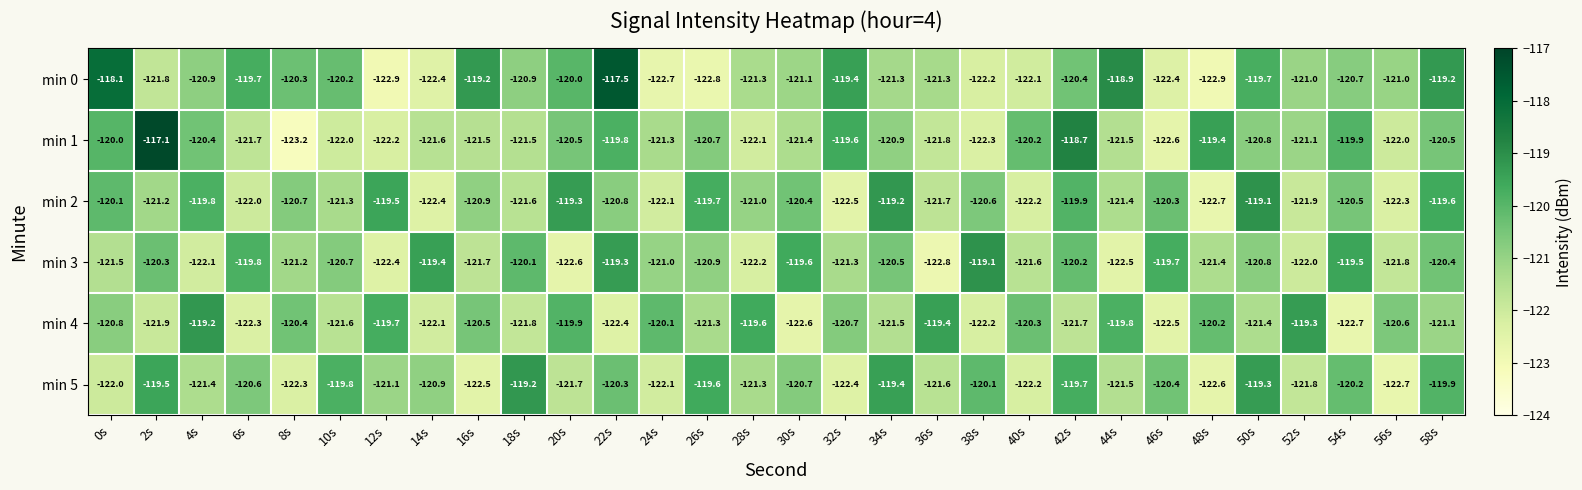

The value of min 2 at 22s is -185.3. True or false?

False